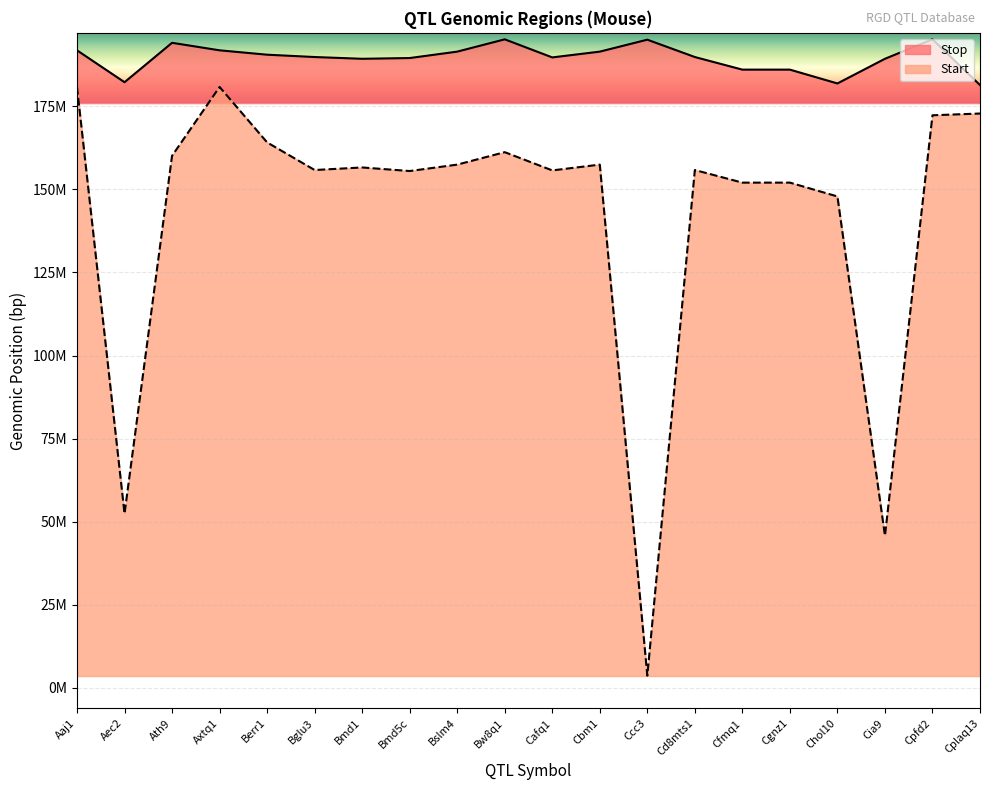

True or false: Stop and Start intersect in this chart.

False